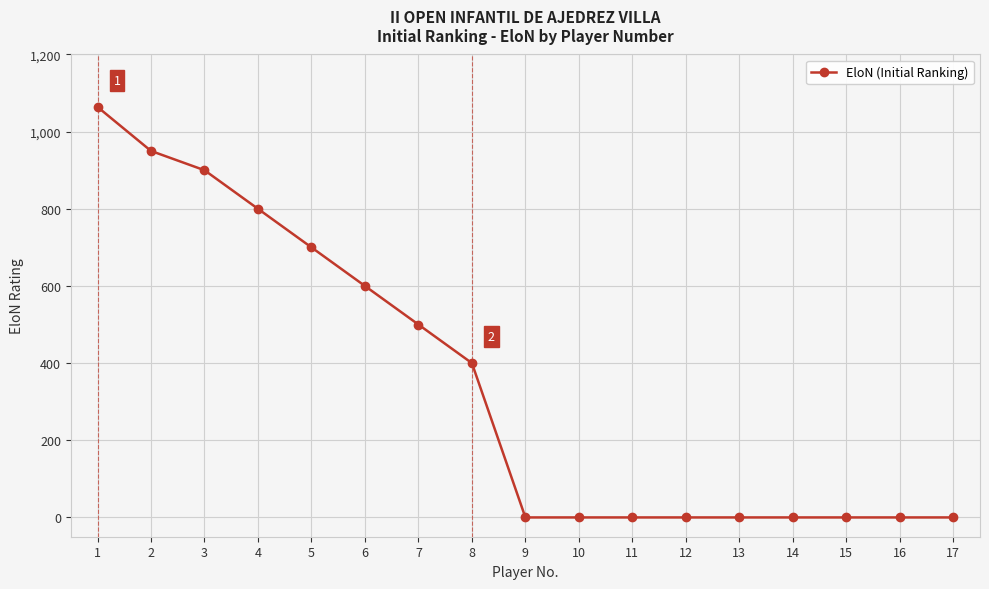

What is the greatest value displayed?

1064